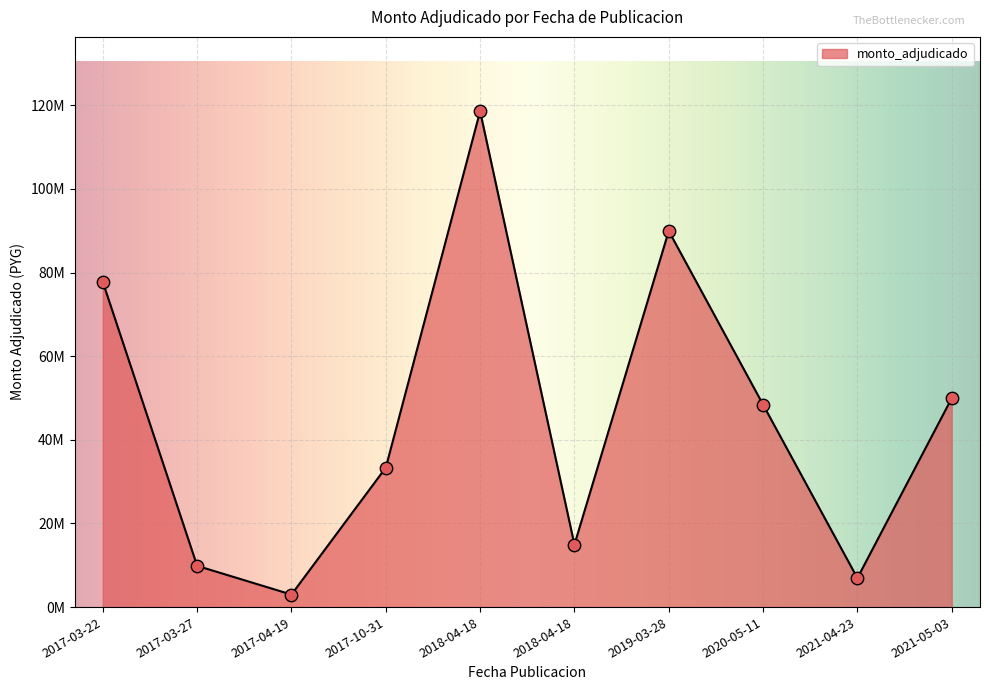

Between 2019-03-28 and 2018-04-18, which is larger?

2018-04-18